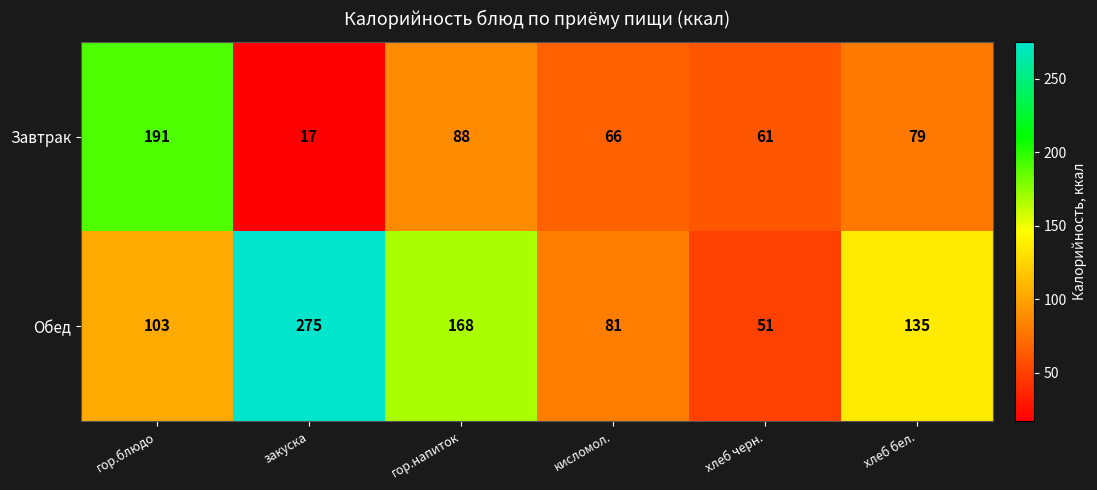

What is the maximum value shown in the chart?

275